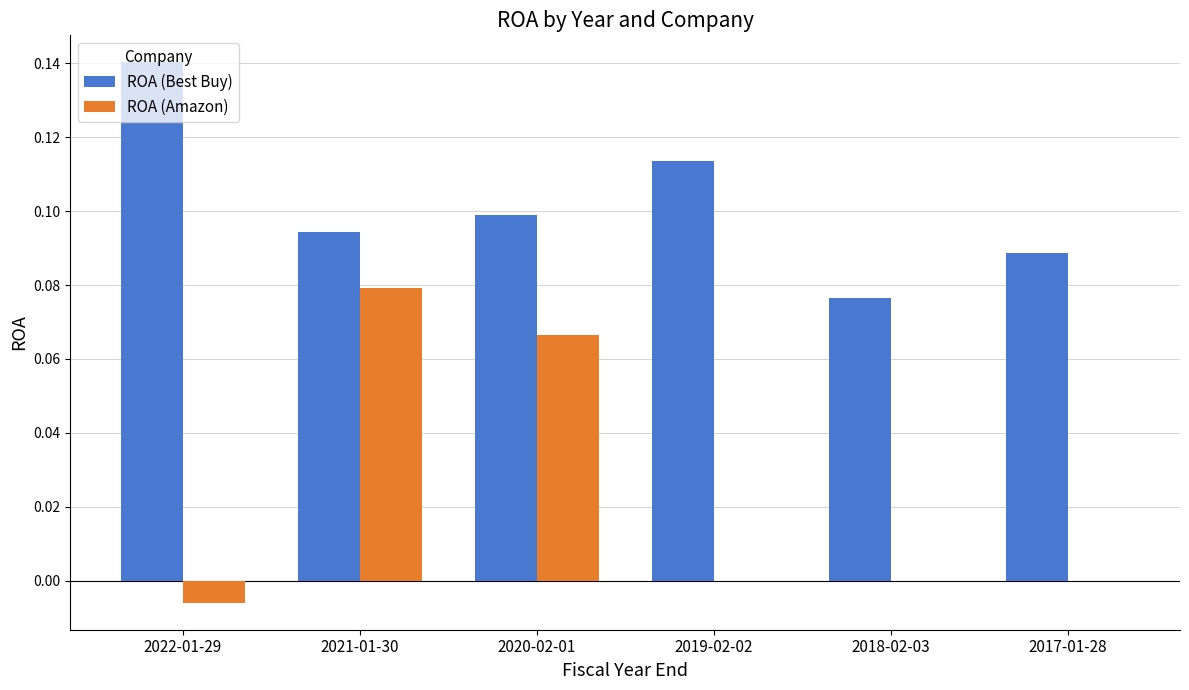

Between 2020-02-01 and 2017-01-28, which series saw the biggest shift?

ROA (Amazon)